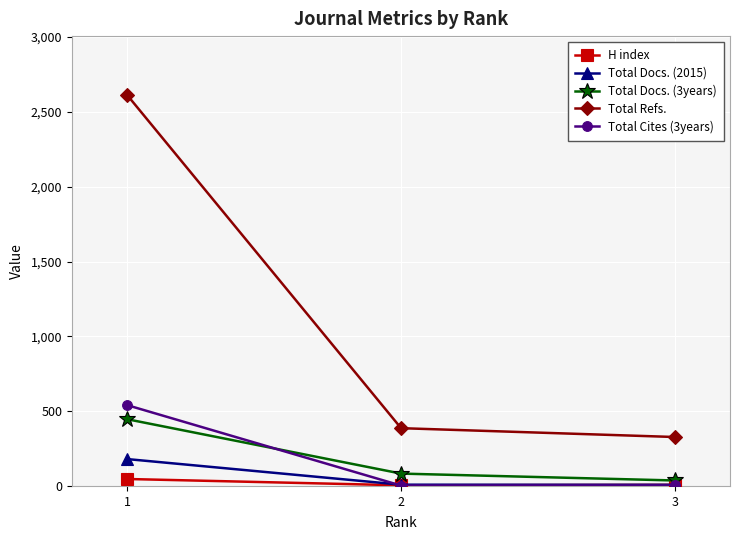

What is the value of the Total Docs. (2015) point at the 1st from the left?

182